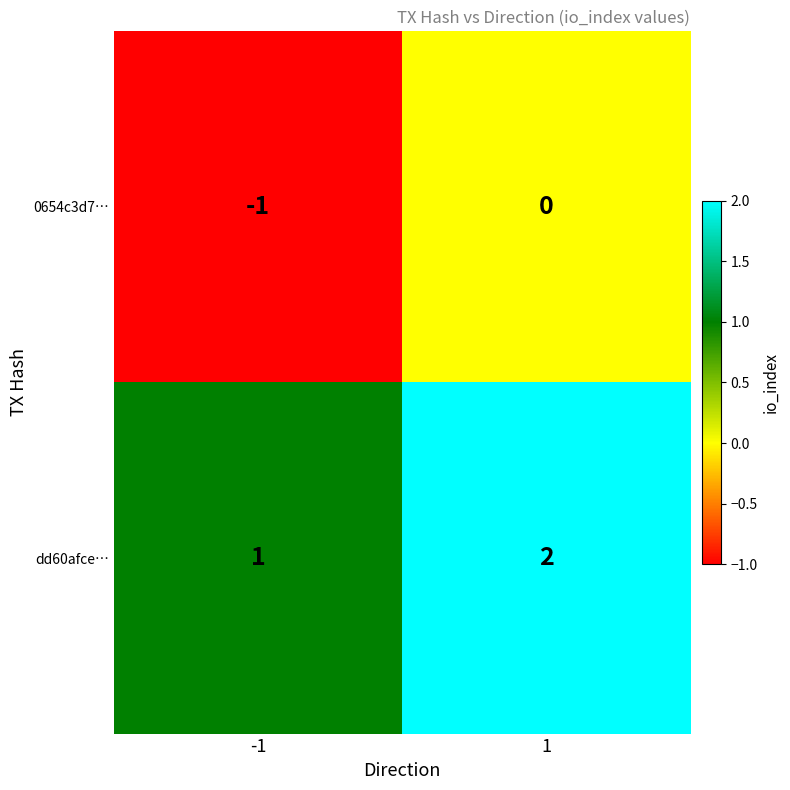

True or false: dd60afce… has a value of 2 at 1.

True